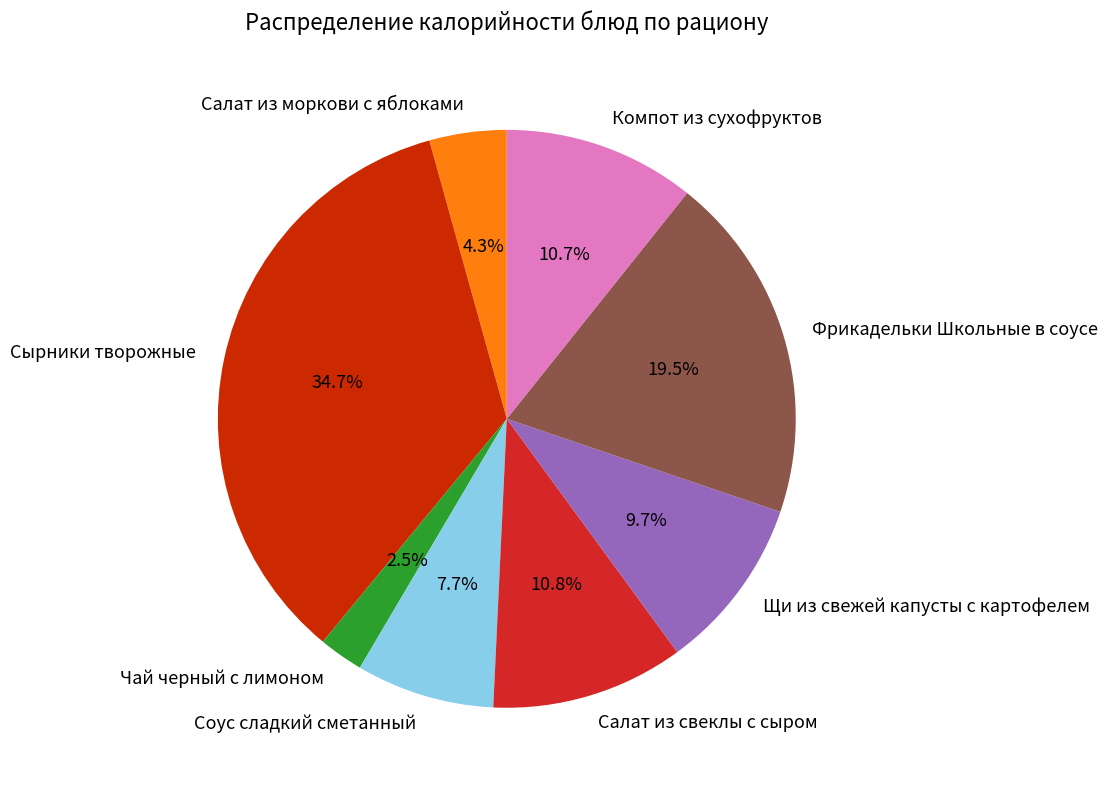

Which category has the biggest portion of the pie?

Сырники творожные